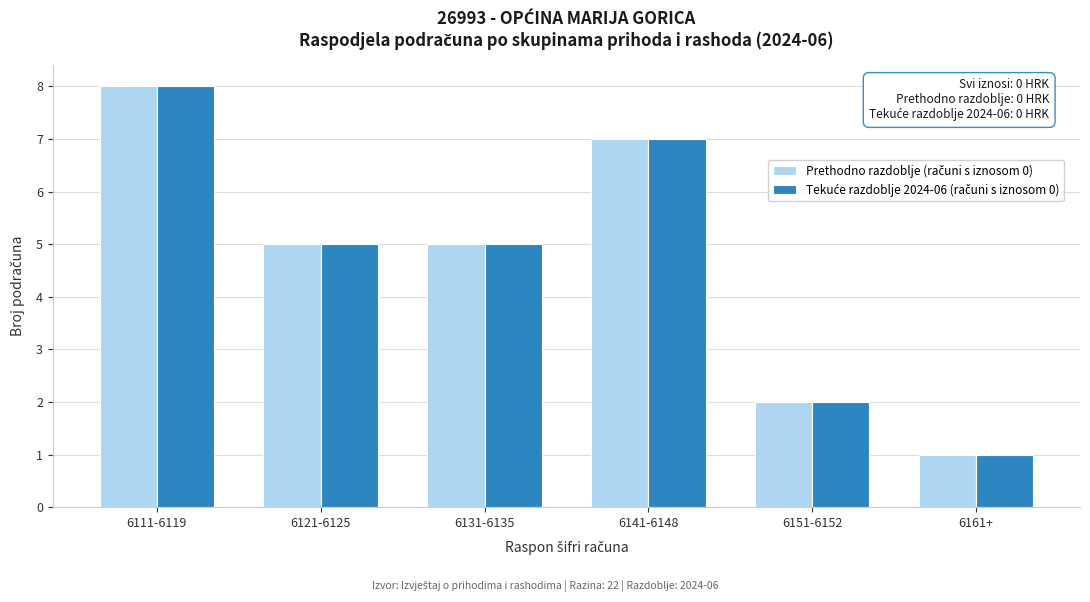

At which category is the sum across all series the highest?

6111-6119